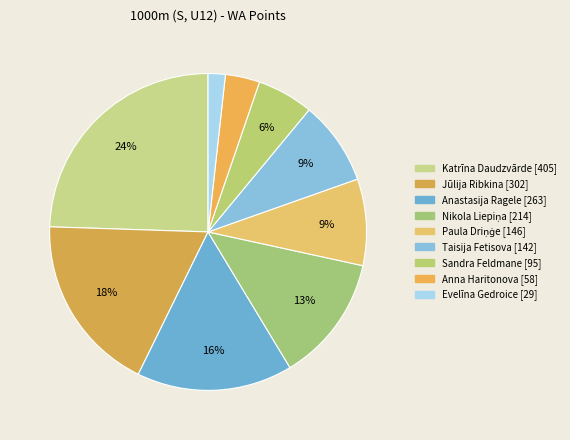

To the nearest percent, what is the difference between the Paula Driņģe and Jūlija Ribkina slice percentages?

9%